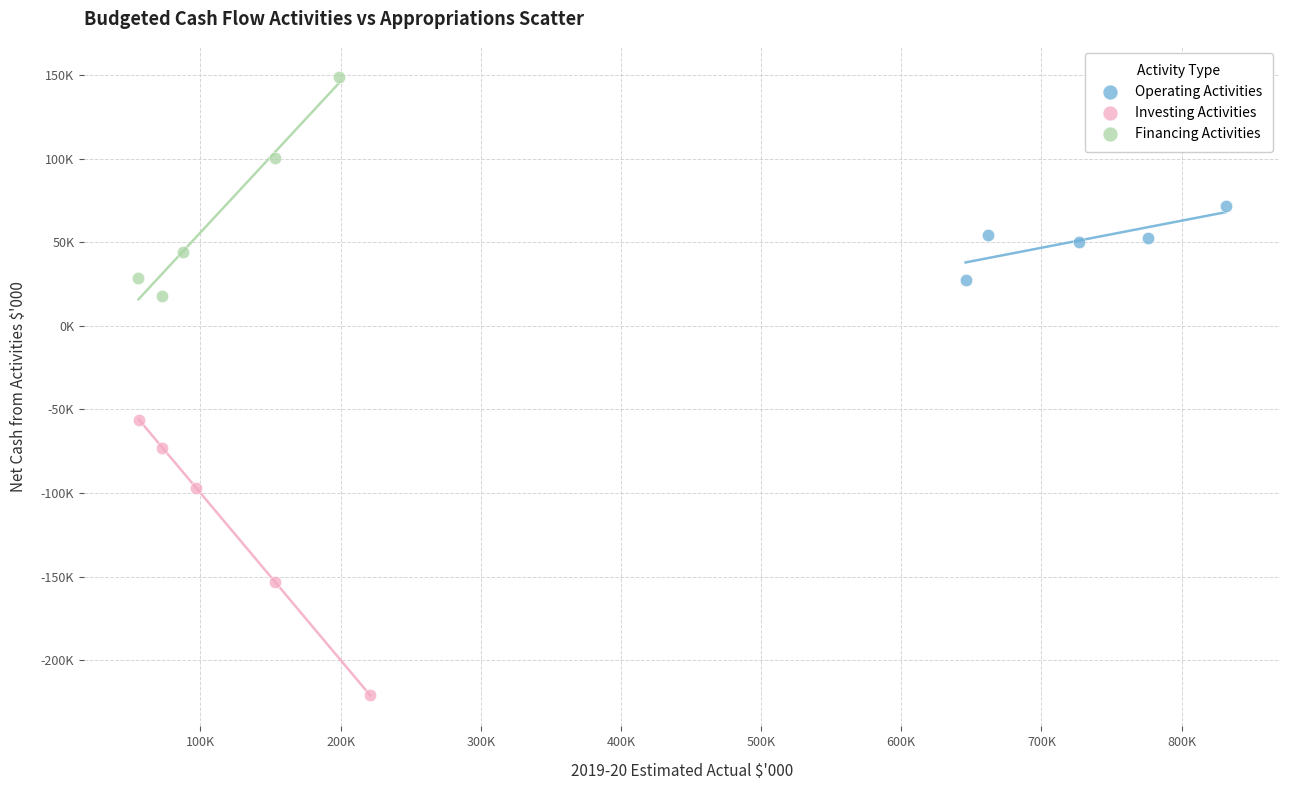

Which series has the largest Y range (max minus min)?

Investing Activities